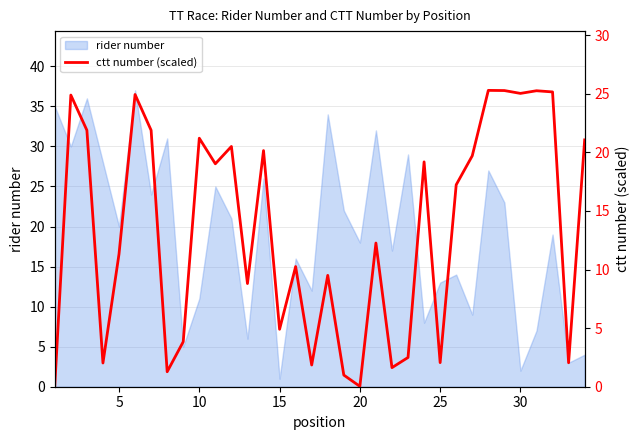

True or false: rider number has a value of 7 at 25.

False